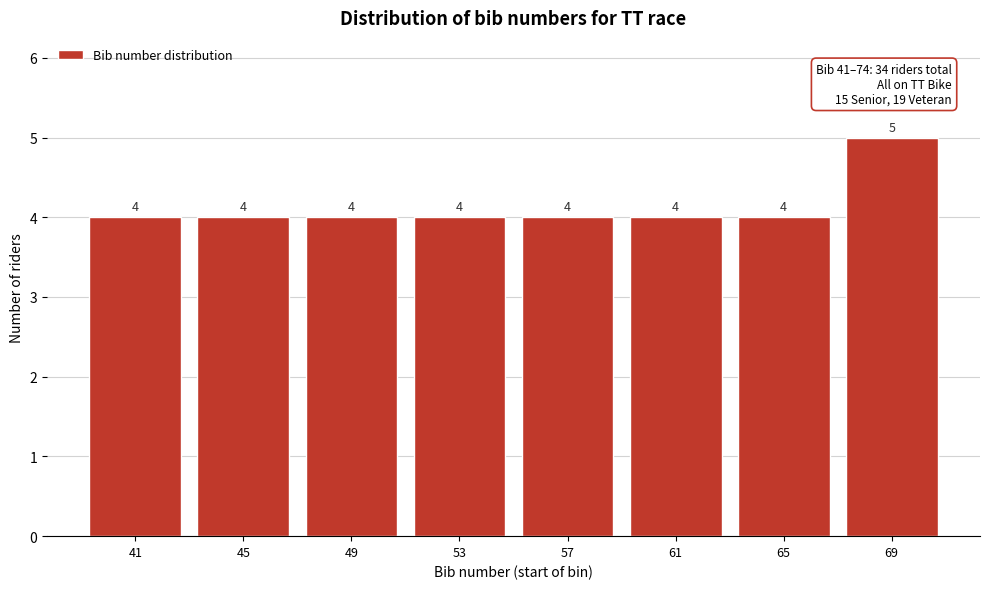

Reading left to right, list all the values displayed in this chart.

4	4	4	4	4	4	4	5